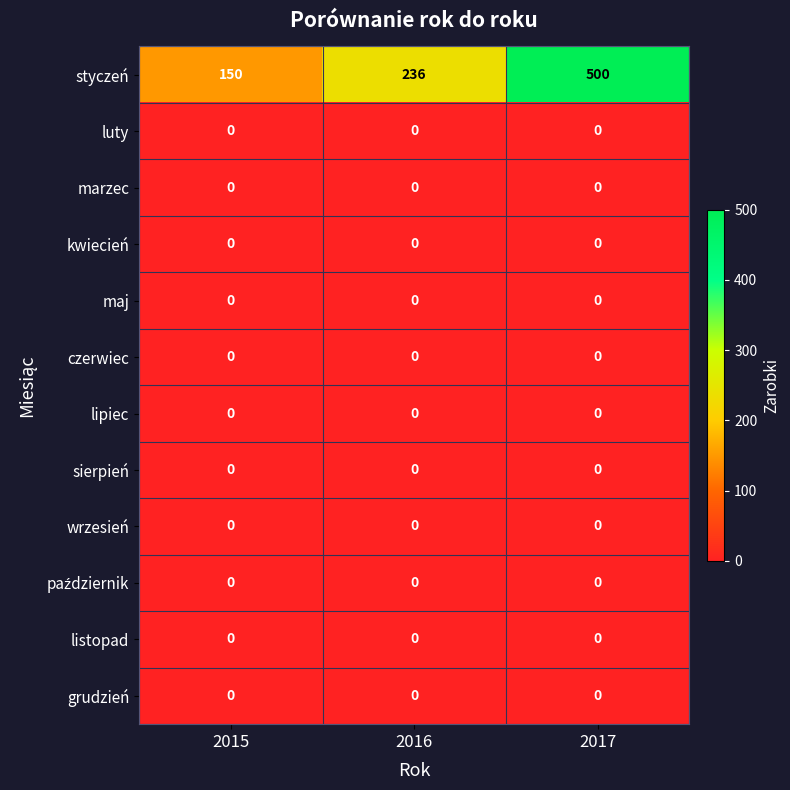

Which label corresponds to the largest value in the chart?

2017